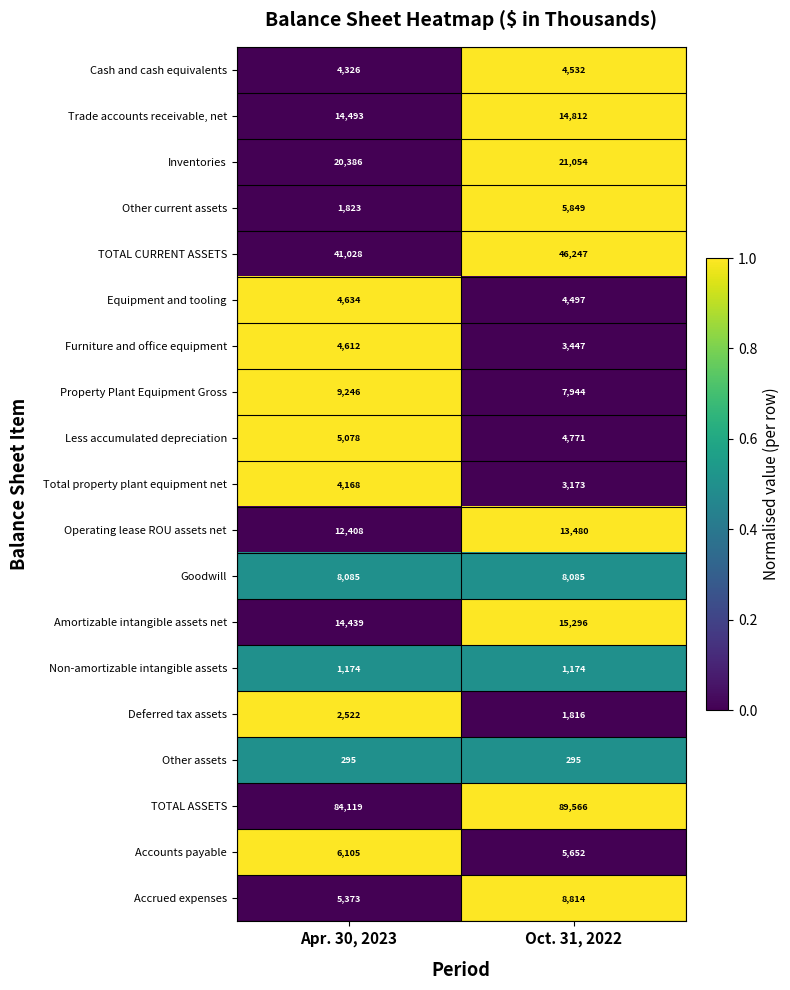

What is the difference between the Operating lease ROU assets net values at Apr. 30, 2023 and Oct. 31, 2022?

1072